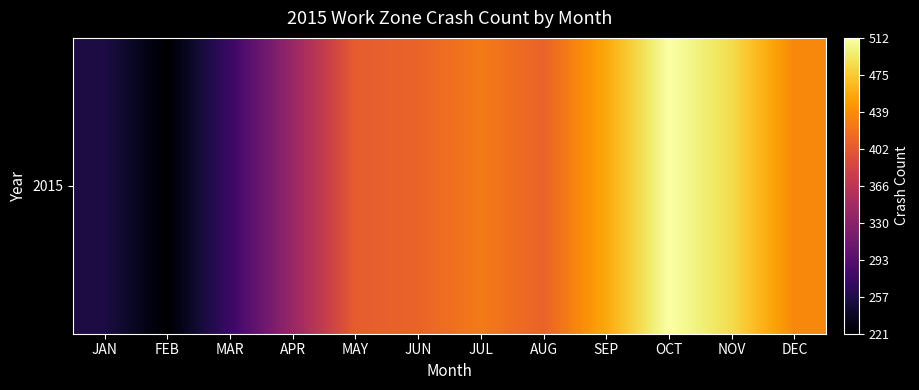

Where does the data first go above 411?

JUL